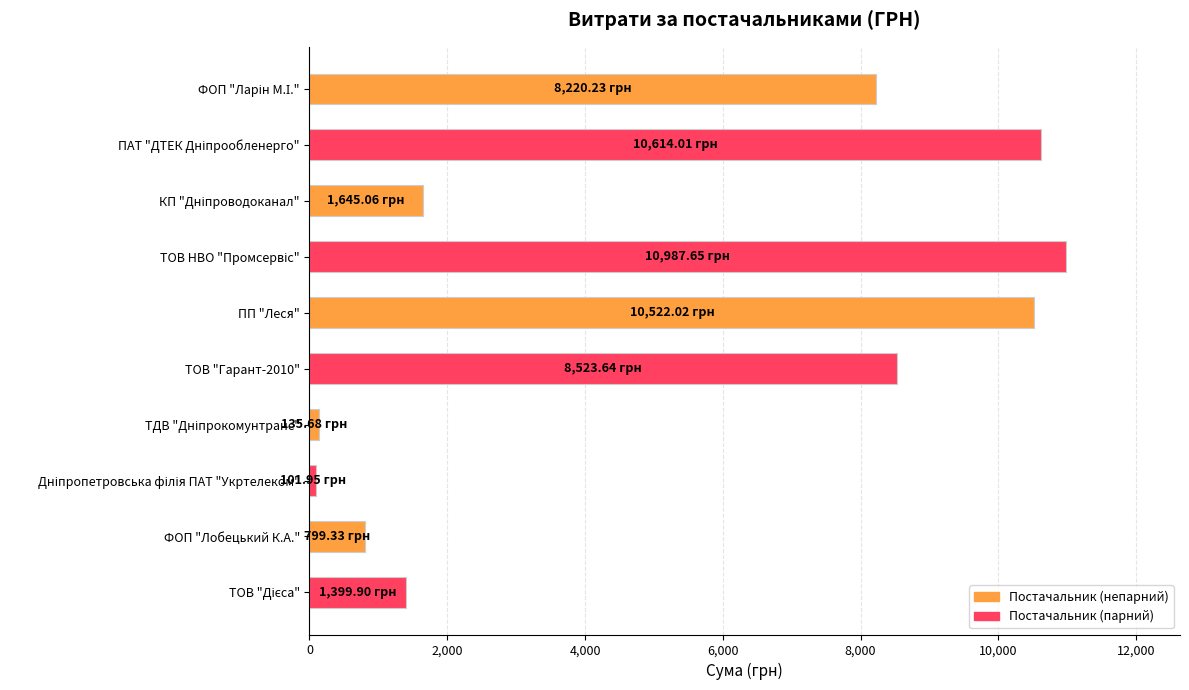

What is the label of the 5th bar from the top?

ПП "Леся"